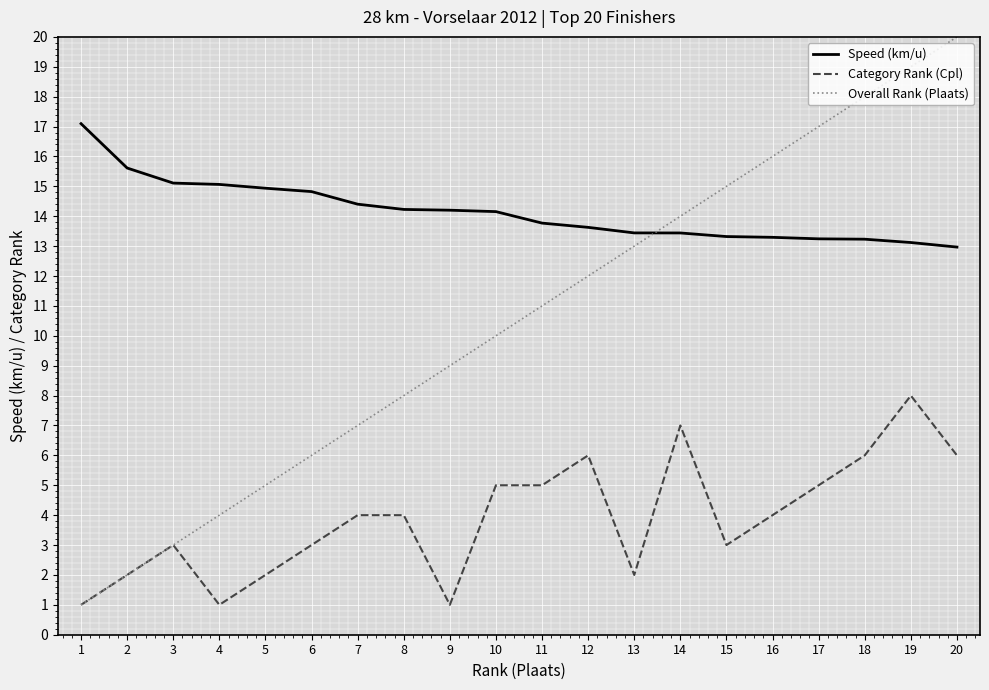

List the series in order of their peak value, lowest first.

Category Rank (Cpl), Speed (km/u), Overall Rank (Plaats)